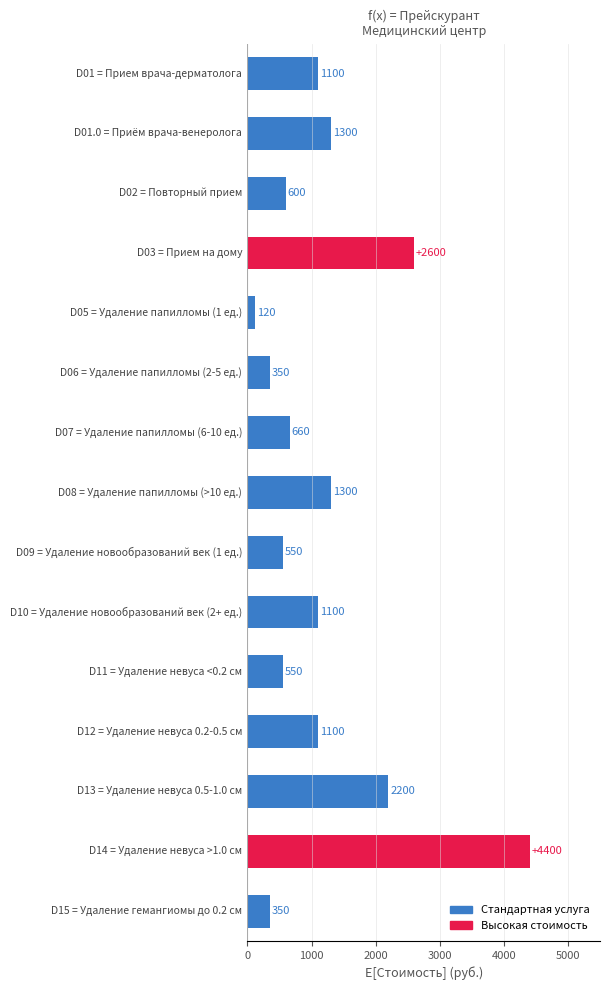

How many distinct data groups are displayed?

1